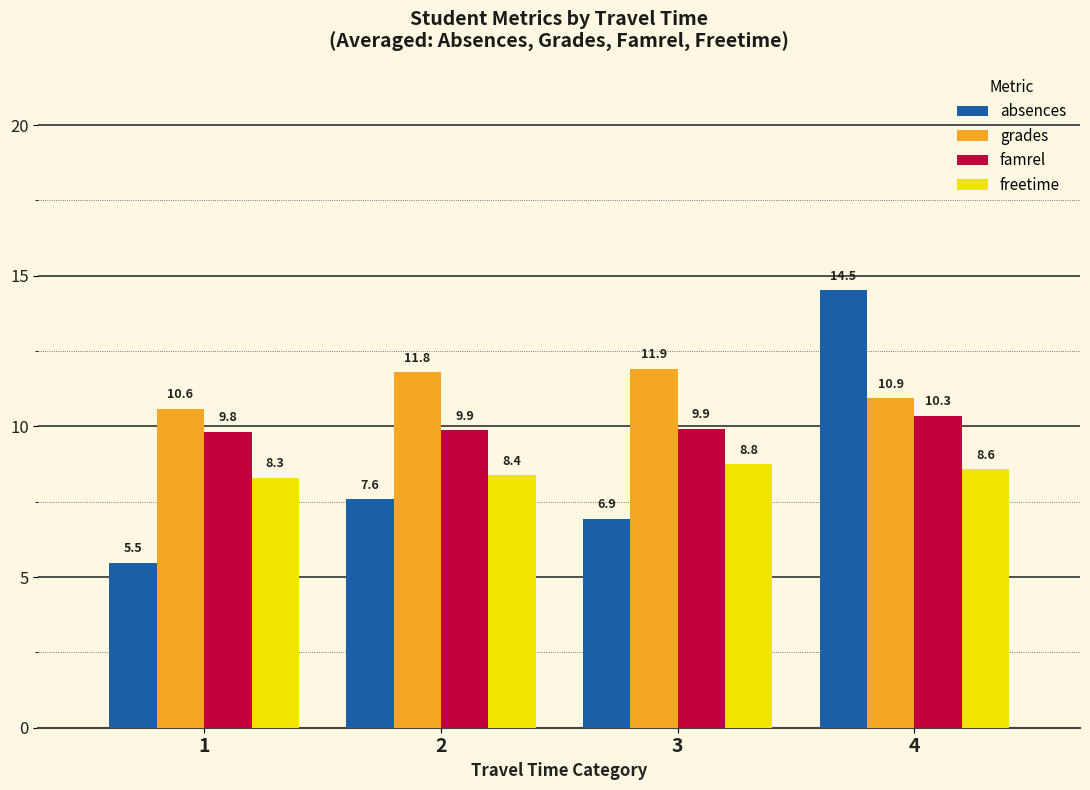

What is the minimum value shown in the chart?

5.5